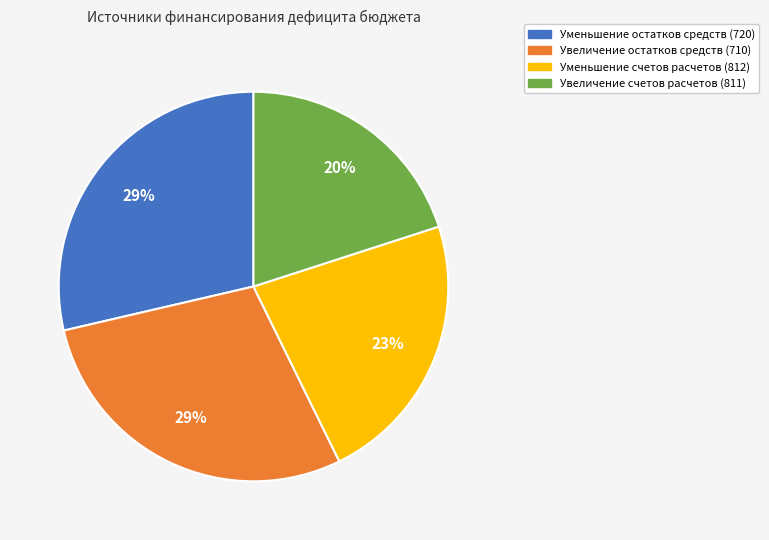

How many segments does this pie chart have?

4